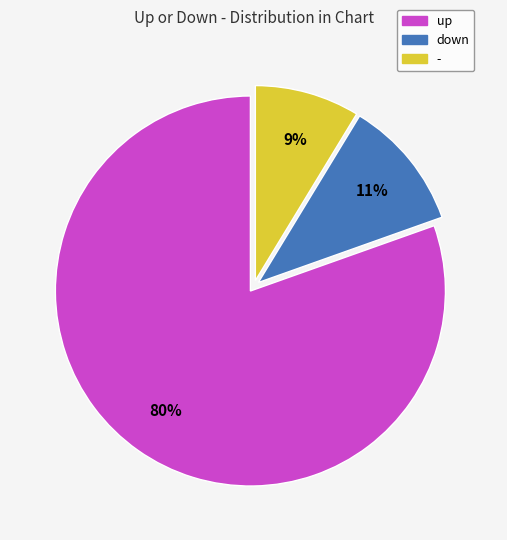

Do up and down together represent more than half of the pie?

Yes